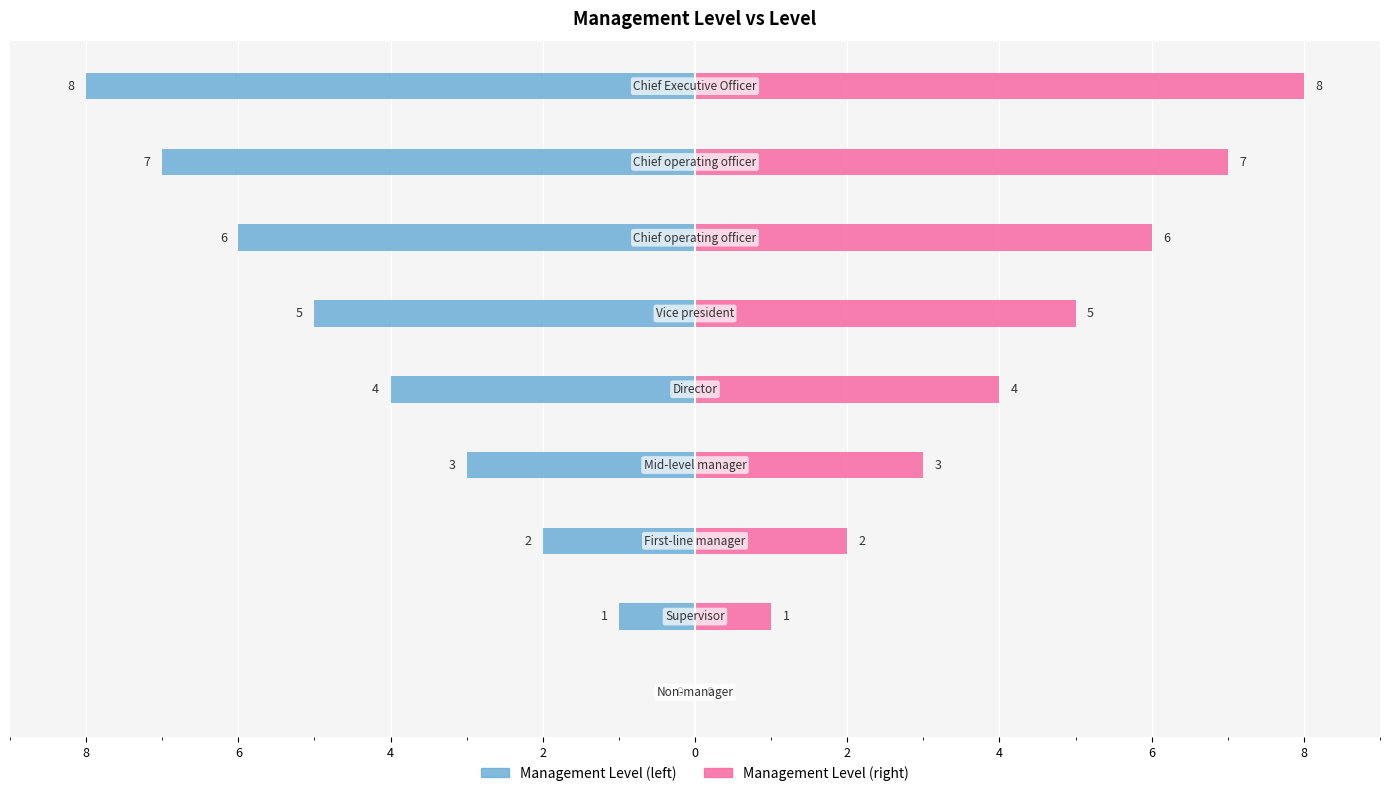

How many data points does each series have?

9